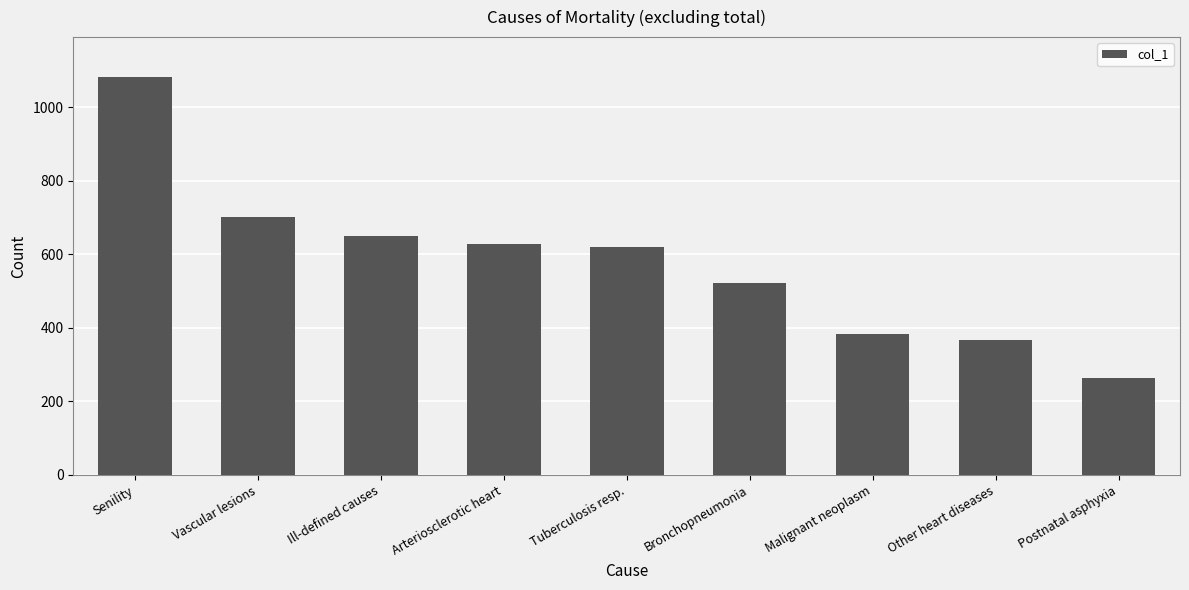

True or false: the data shows 917 at Bronchopneumonia.

False